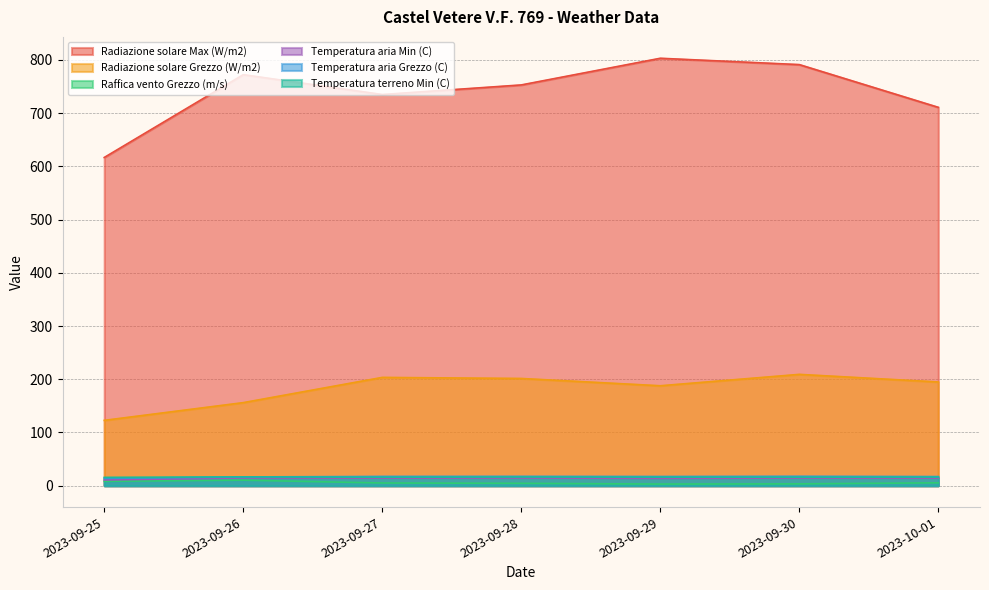

In Radiazione solare Max (W/m2), how many points are higher than both neighbors (excluding endpoints)?

2